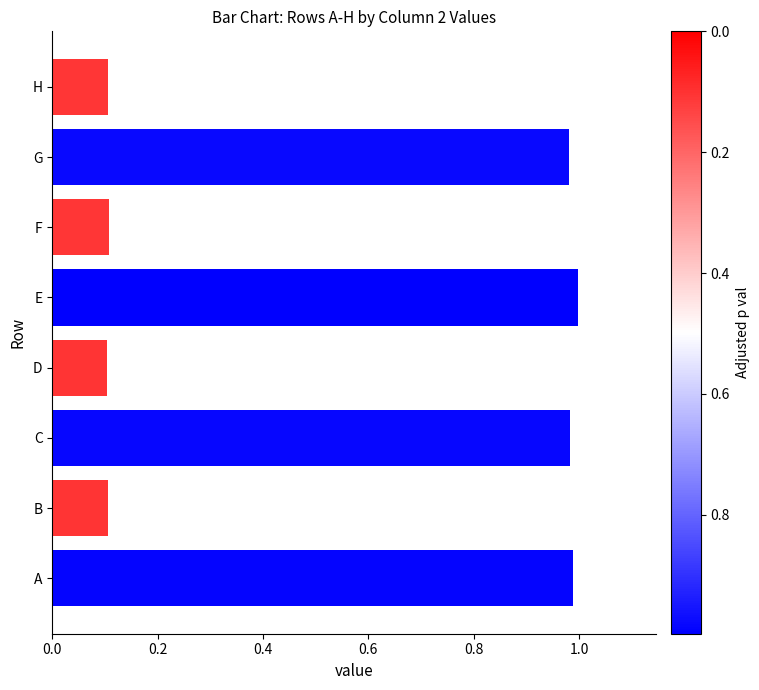

What is the difference between the maximum and second lowest values?

0.9